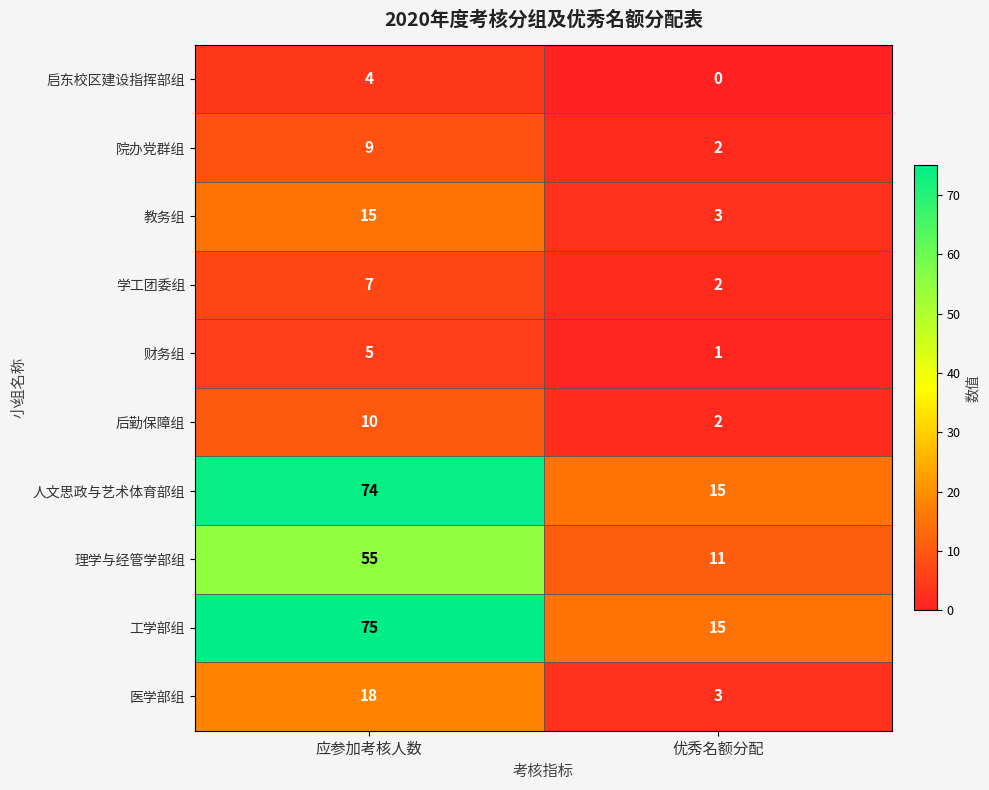

Reading left to right, transcribe all the data shown in this chart.

启东校区建设指挥部组: 4	0
院办党群组: 9	2
教务组: 15	3
学工团委组: 7	2
财务组: 5	1
后勤保障组: 10	2
人文思政与艺术体育部组: 74	15
理学与经管学部组: 55	11
工学部组: 75	15
医学部组: 18	3